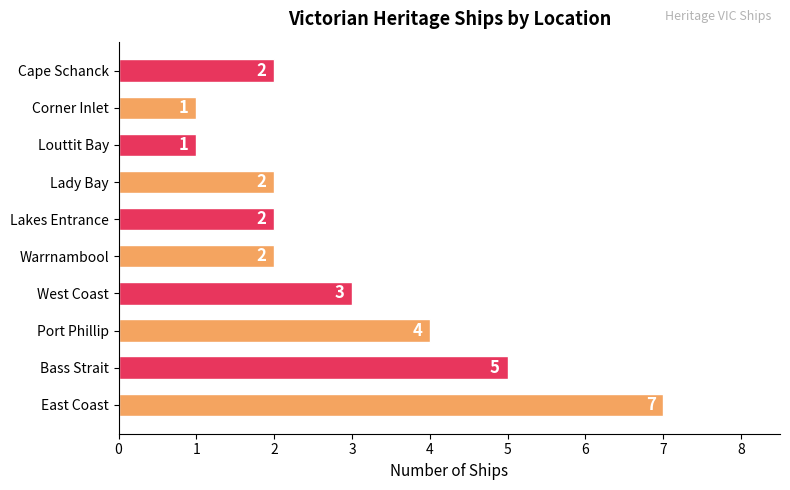

At which label is the value closest to 4?

Port Phillip